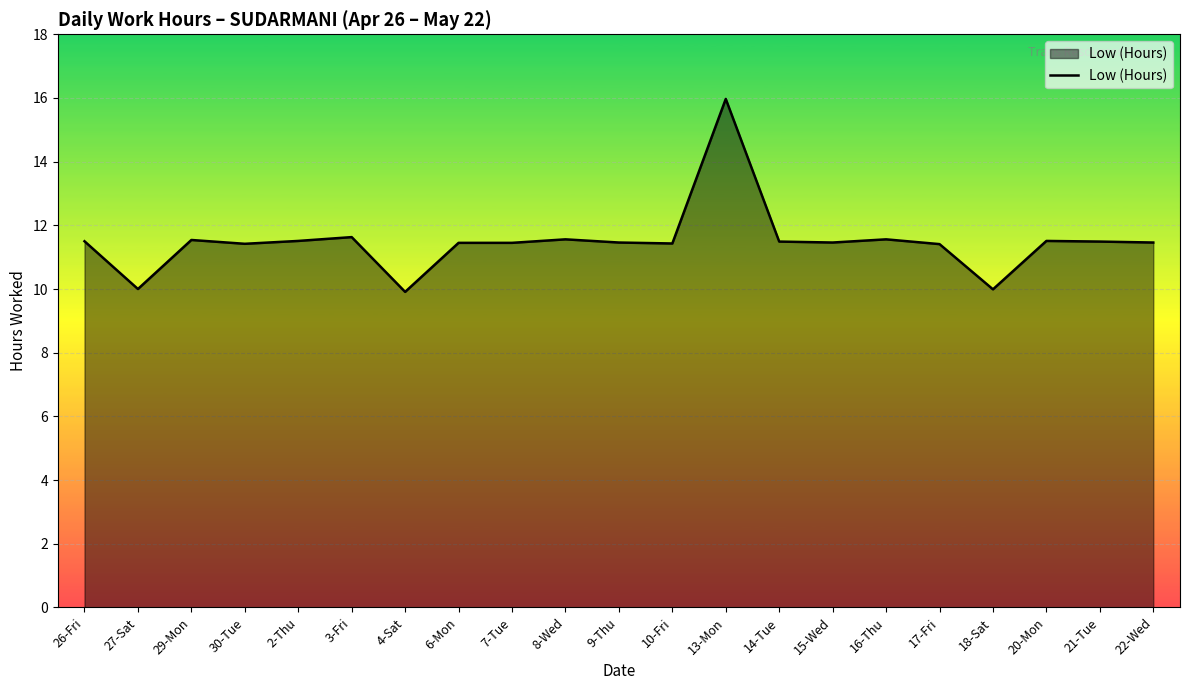

What is the change in value from 18-Sat to 22-Wed?

+1.5